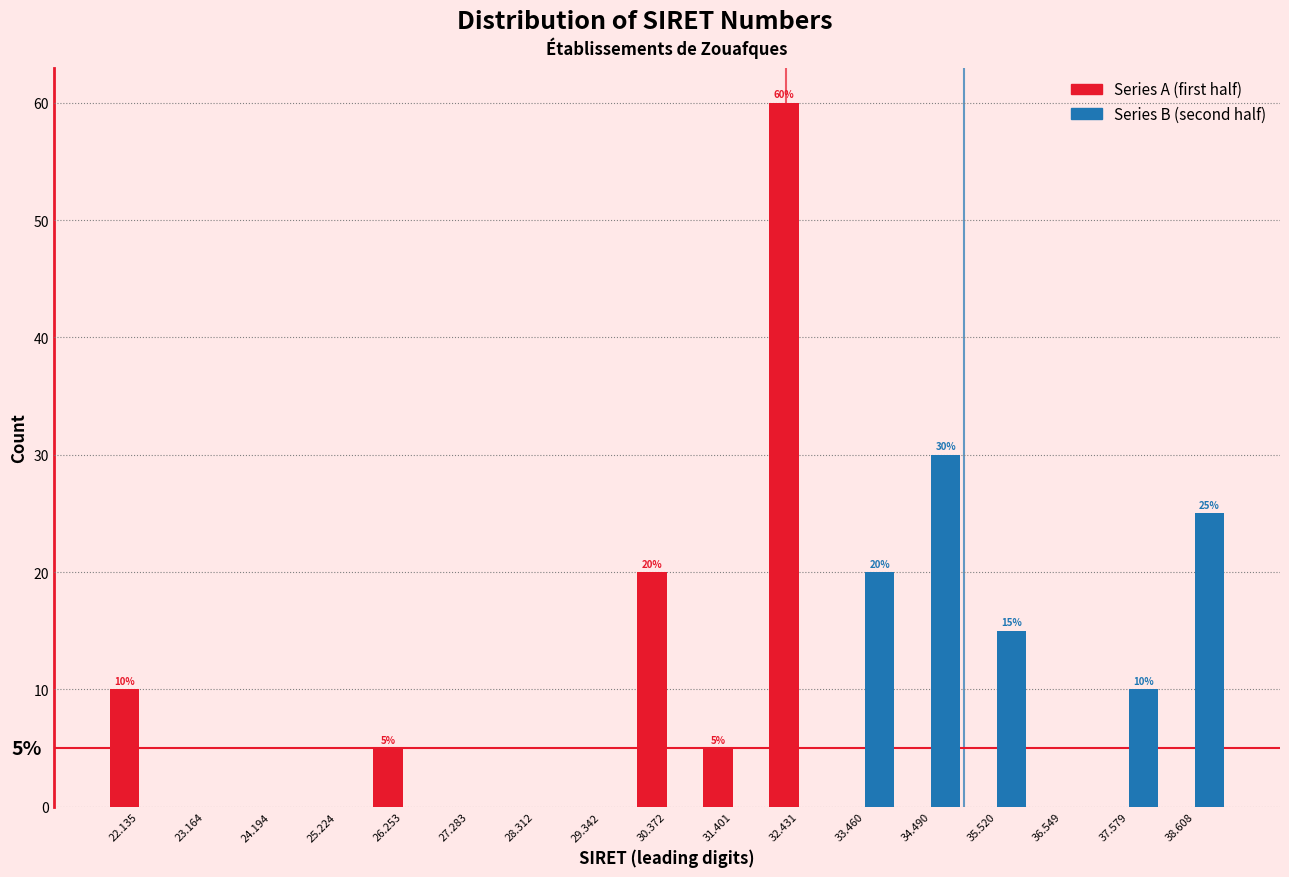

In the Series B (second half) series, which range on the x-axis has the tallest bar?

34.0 to 35.0